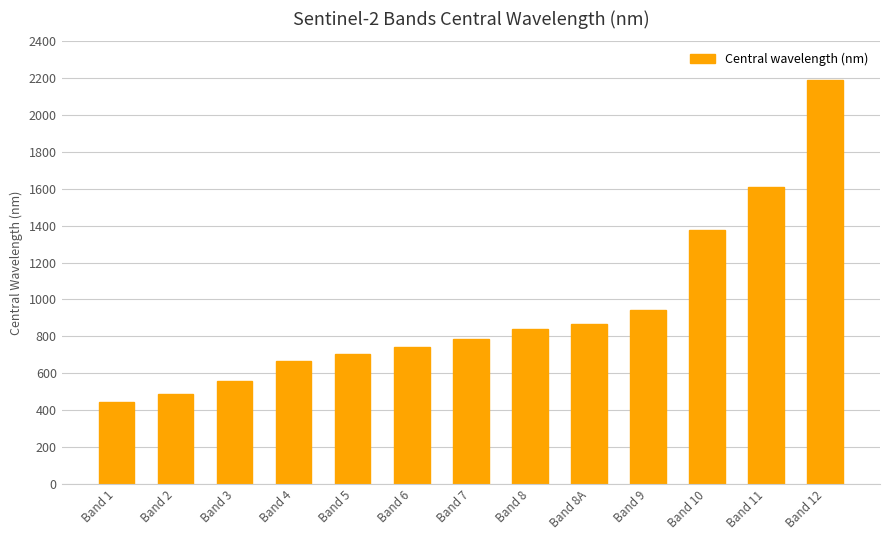

Which has a higher value, Band 4 or Band 8A?

Band 8A